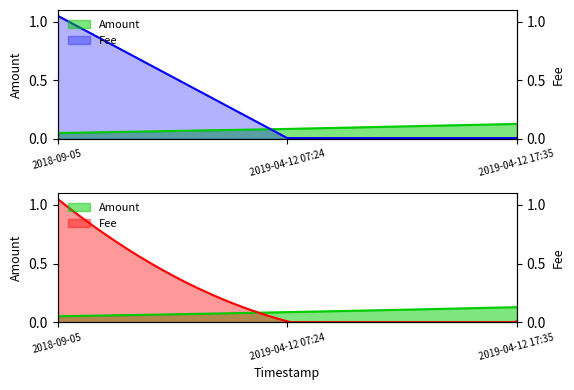

Between 2019-04-12 07:24 and 2019-04-12 17:35, which series saw the biggest shift?

Amount